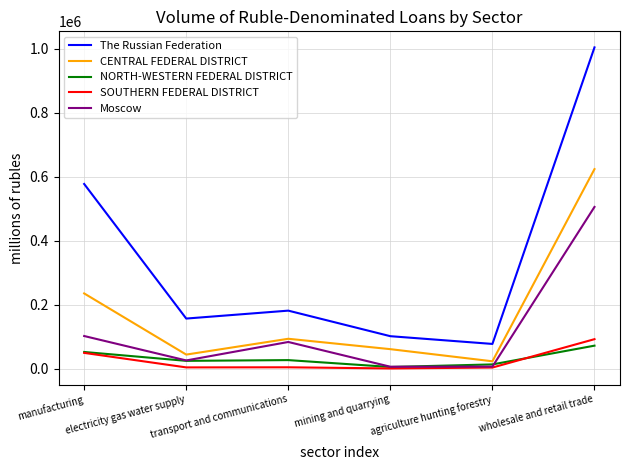

Which series changed the most between transport and communications and mining and quarrying?

The Russian Federation